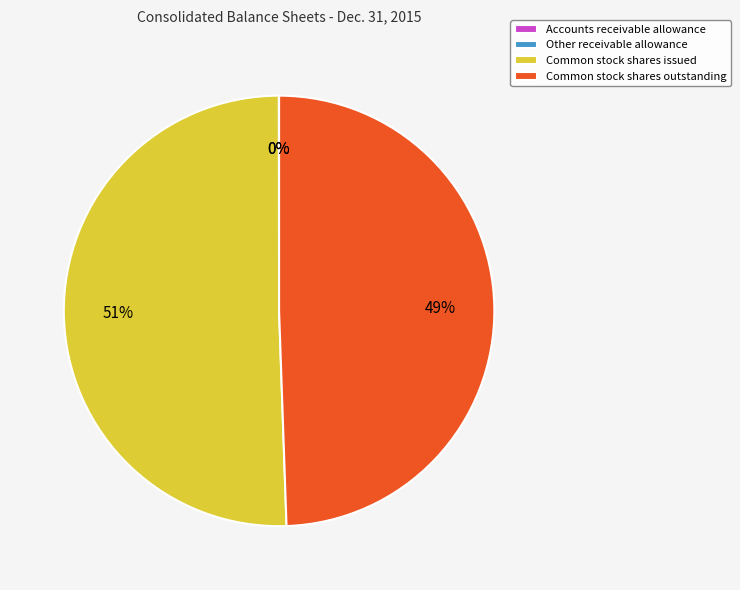

What is the majority slice?

Common stock shares issued